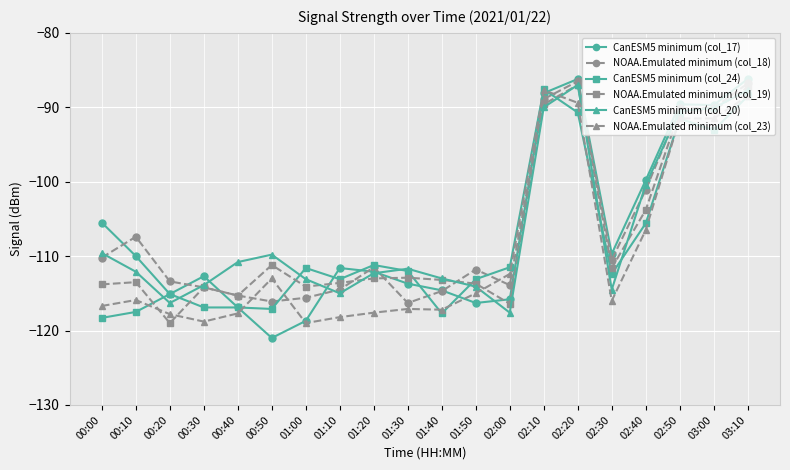

True or false: CanESM5 minimum (col_17) and NOAA.Emulated minimum (col_19) intersect in this chart.

True